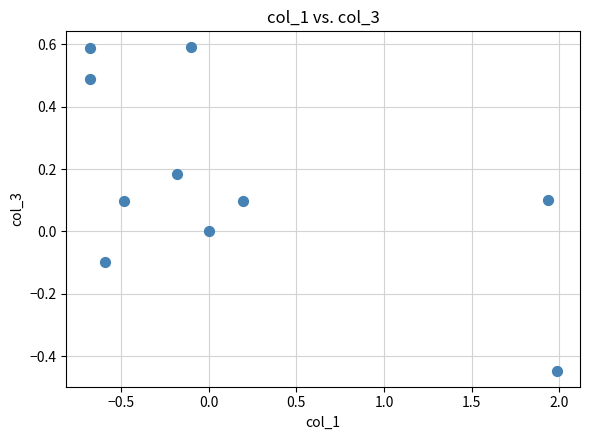

What is the range of Y values (max minus min)?

1.0